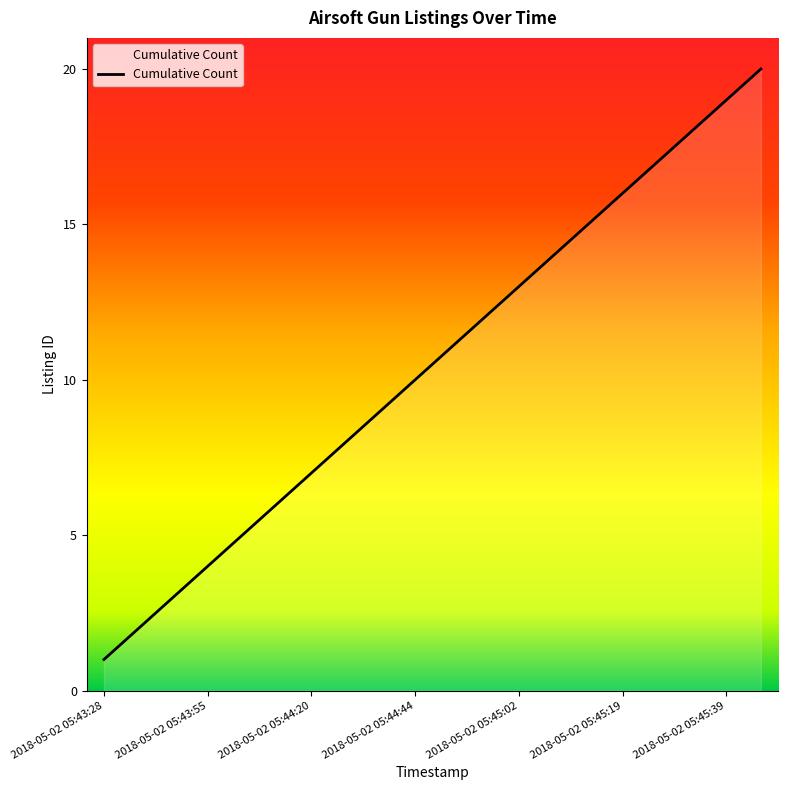

True or false: the data has more than 1 interior local peaks.

False